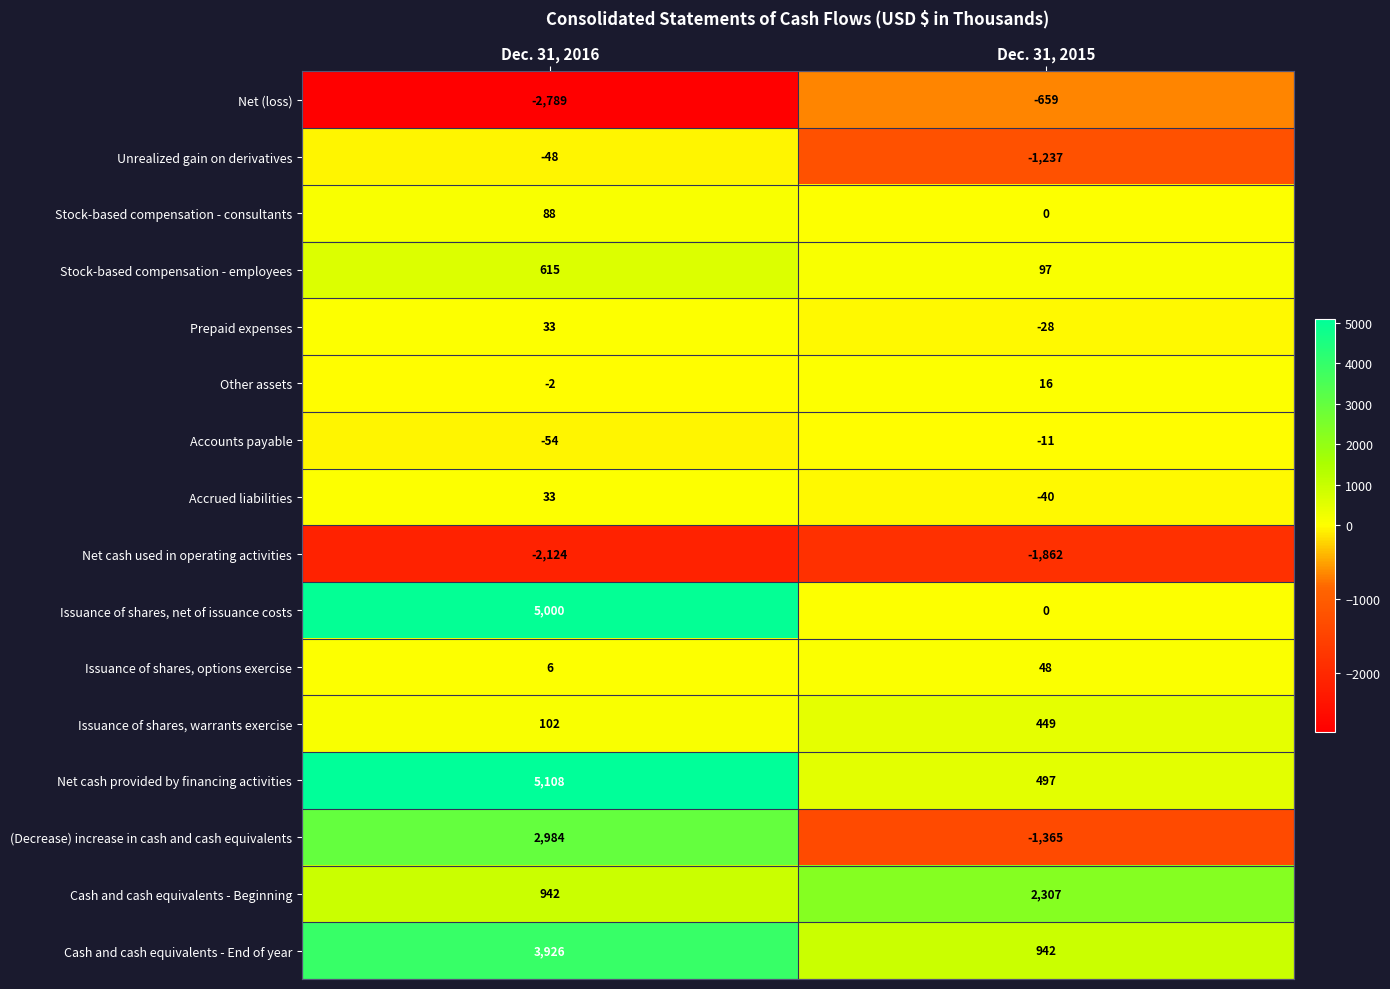

What is the spread (max minus min) of values at Dec. 31, 2015?

4169